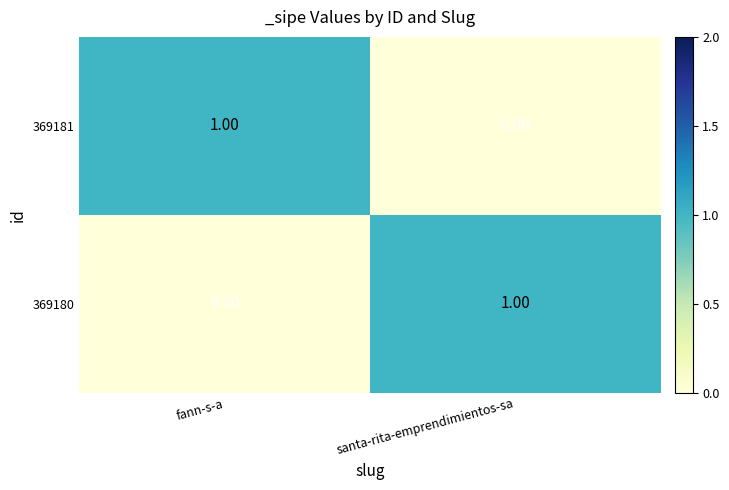

Is the value of 369180 at santa-rita-emprendimientos-sa greater than the value of 369181 at santa-rita-emprendimientos-sa?

Yes